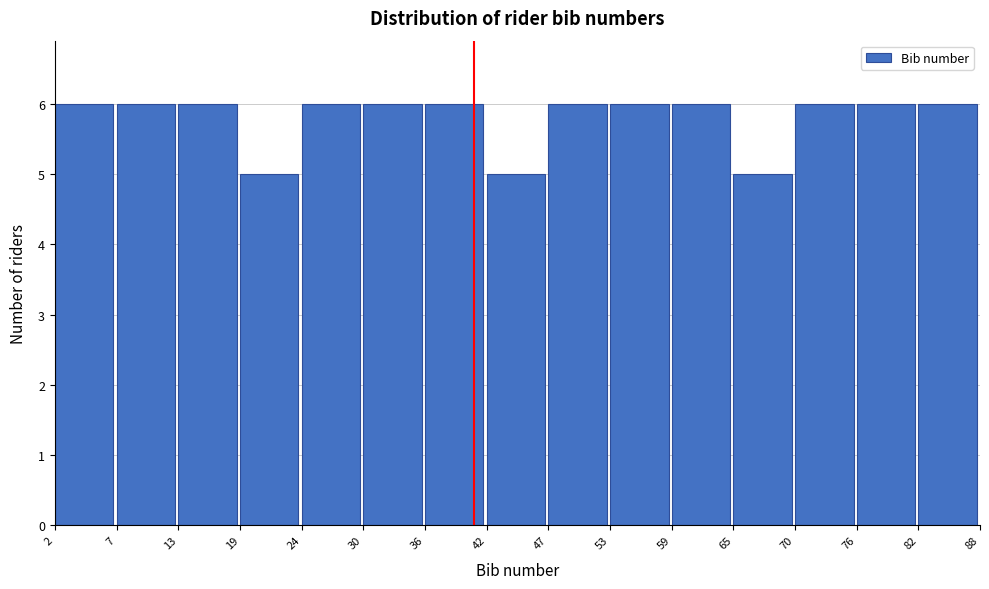

Reading left to right, list all the values displayed in this chart.

6	6	6	5	6	6	6	5	6	6	6	5	6	6	6